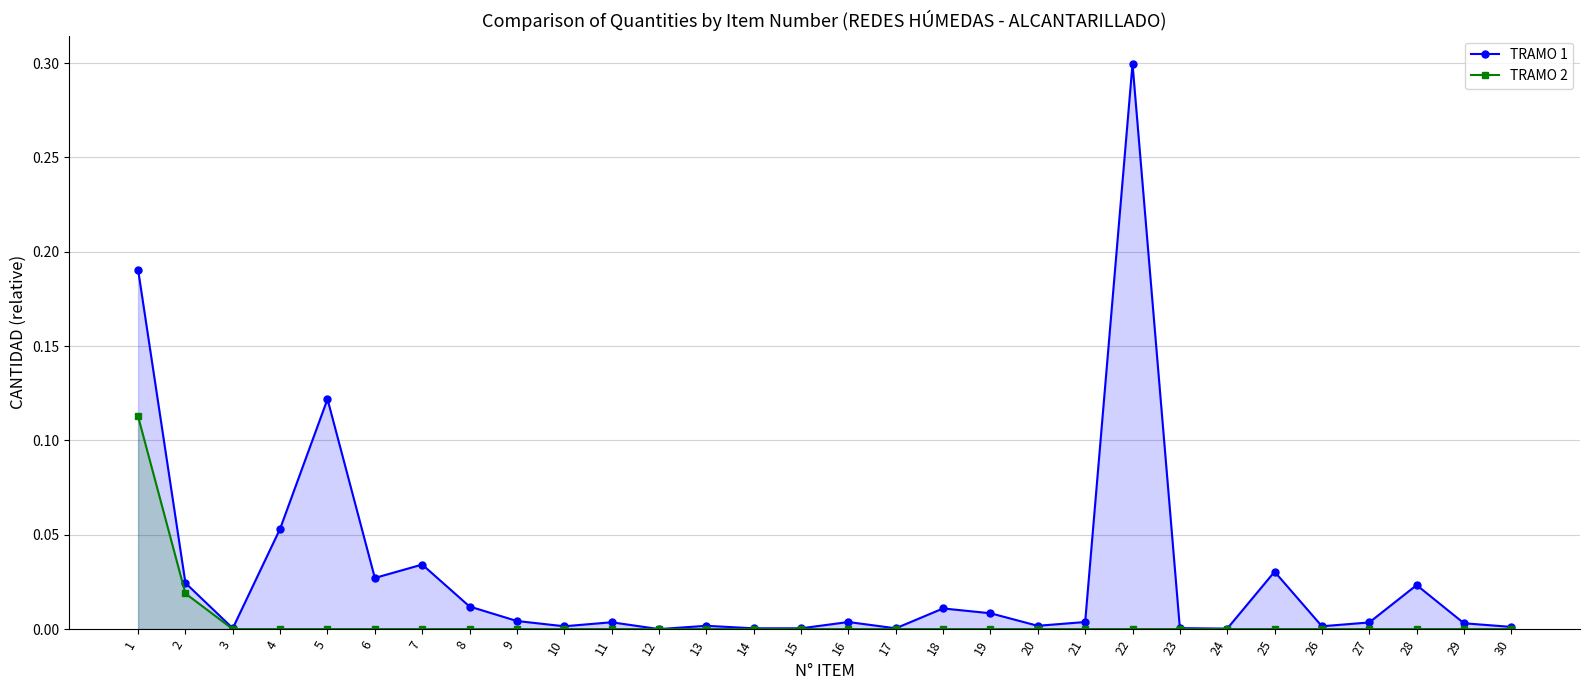

True or false: TRAMO 2 has more than 1 points higher than both neighbors.

False